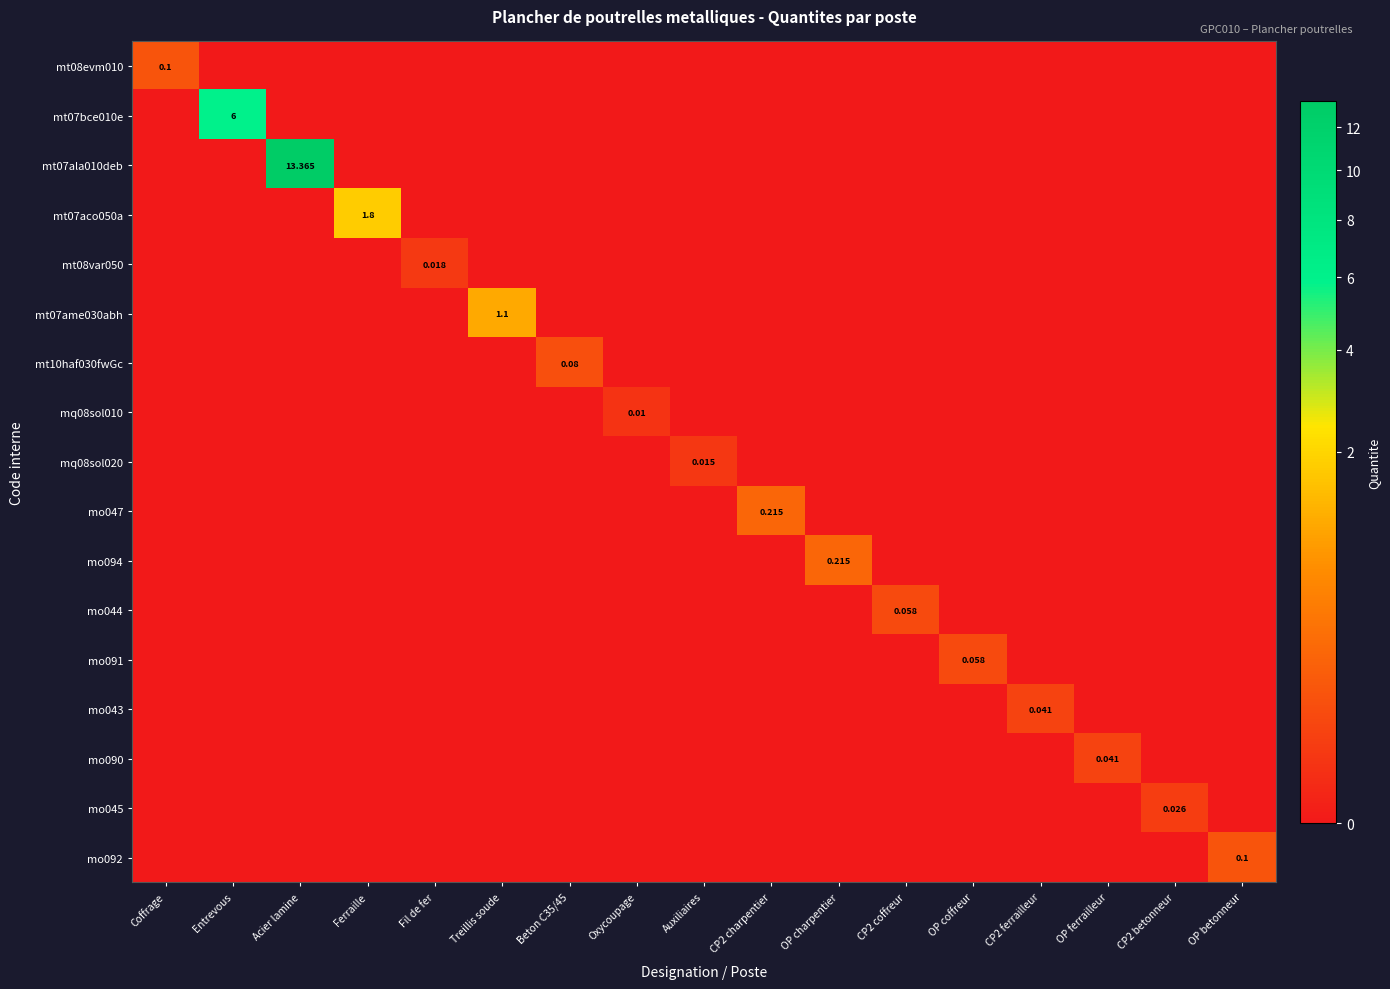

Is the value of mt08var050 at Fil de fer greater than the value of mo047 at CP2 charpentier?

No